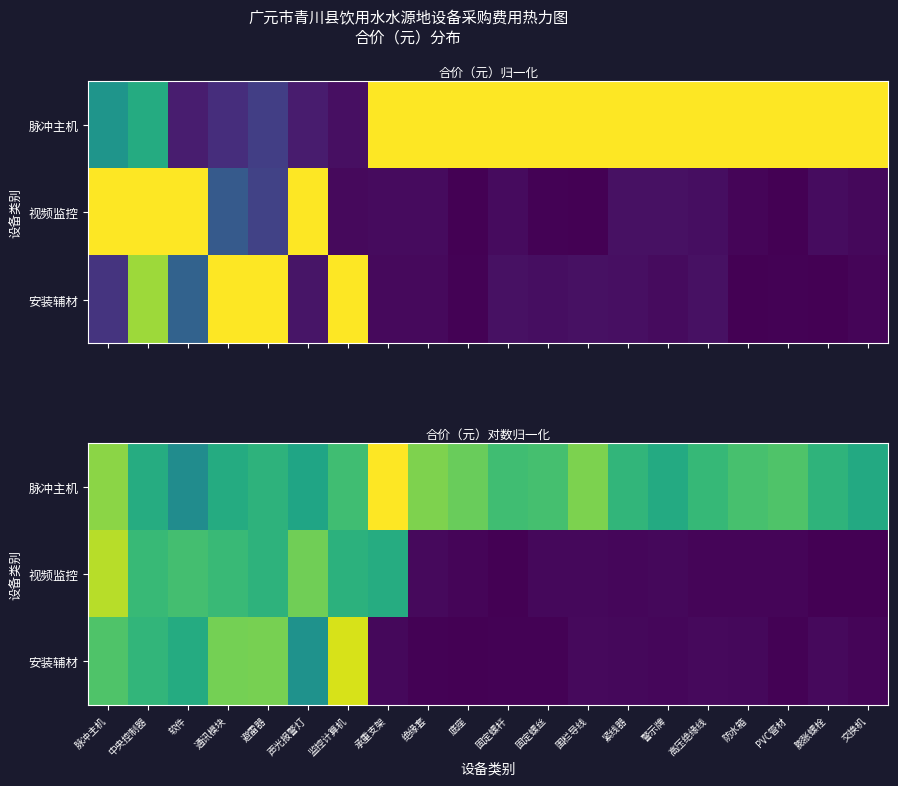

How many data points does each series have?

20